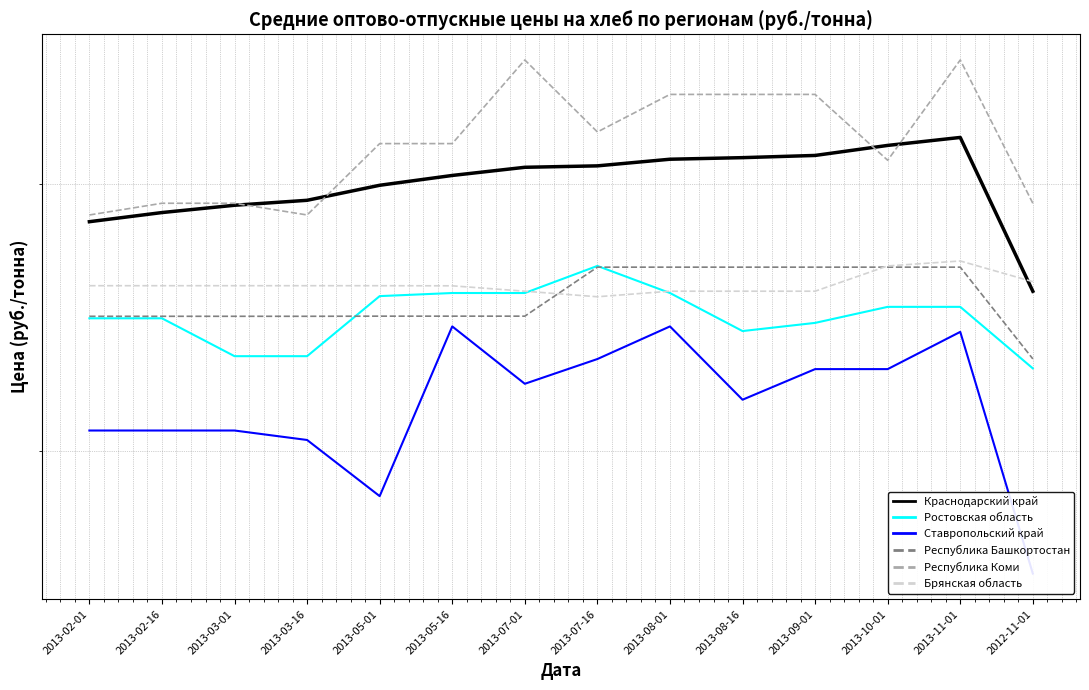

Reading left to right, what are all the values shown in this chart?

Краснодарский край: 28344.0	28741.0	29062.0	29282.0	29959.0	30410.0	30790.0	30857.0	31170.0	31245.0	31350.0	31832.0	32220.0	25498.0
Ростовская область: 24470.0	24470.0	23100.0	23100.0	25310.0	25430.0	25430.0	26500.0	25430.0	24000.0	24300.0	24900.0	24900.0	22675.0
Ставропольский край: 20630.0	20630.0	20630.0	20335.0	18670.0	24170.0	22150.0	23000.0	24170.0	21620.0	22650.0	22650.0	23970.0	16595.0
Республика Башкортостан: 24545.0	24545.0	24545.0	24545.0	24550.0	24550.0	24550.0	26450.0	26450.0	26450.0	26450.0	26450.0	26450.0	23005.0
Республика Коми: 28635.5	29150.5	29150.5	28635.5	31920.0	31920.0	36250.0	32490.0	34400.0	34400.0	34400.0	31120.0	36250.0	29150.5
Брянская область: 25714.0	25714.0	25714.0	25714.0	25714.0	25710.0	25500.0	25285.5	25500.0	25500.0	25500.0	26500.0	26700.0	25872.6